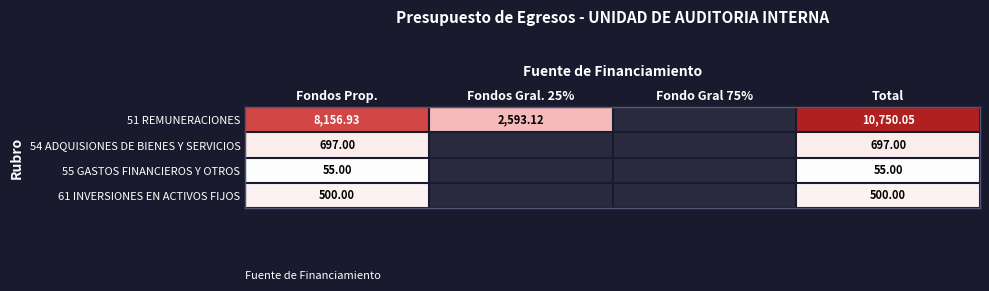

Count the number of data series in this chart.

4